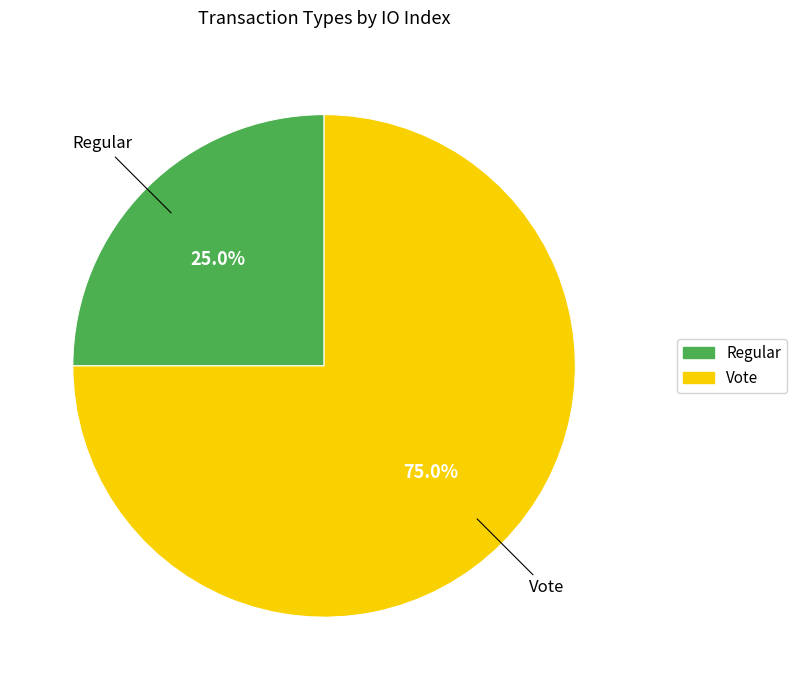

To the nearest percent, what portion does Vote represent?

75%